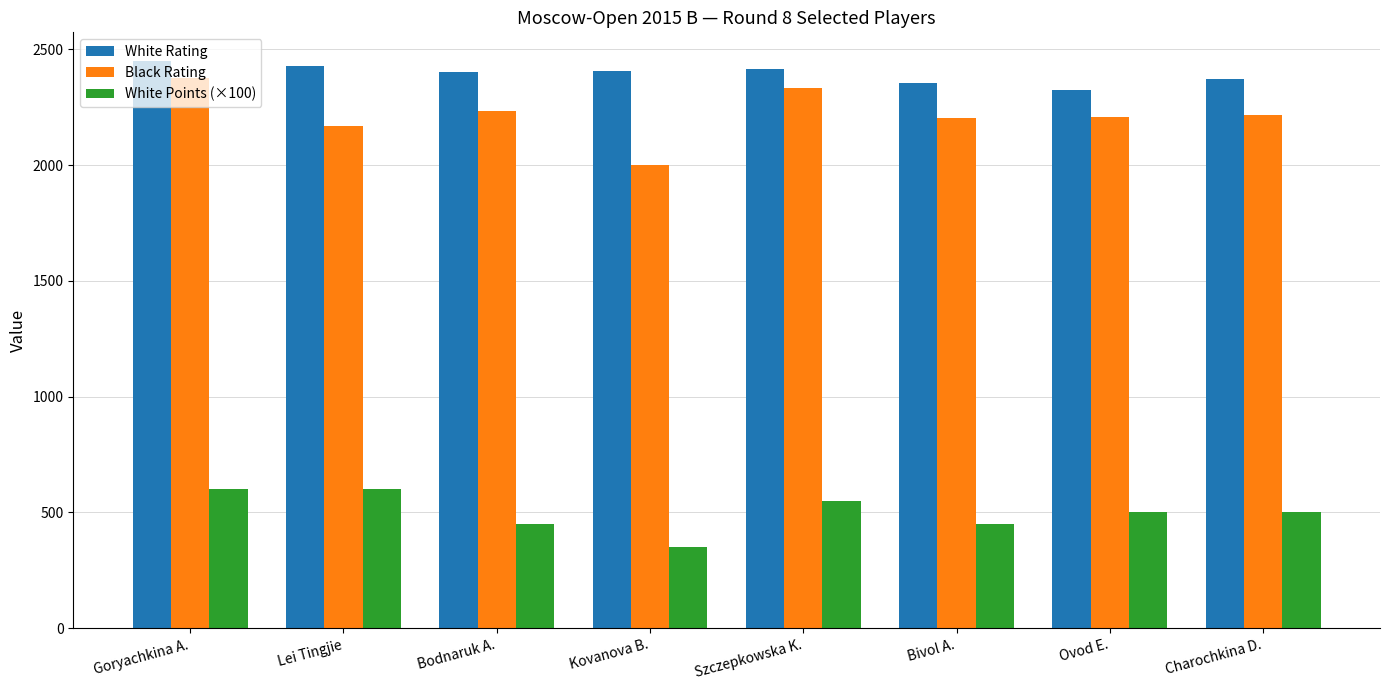

What is the highest value of the White Rating series?

2451